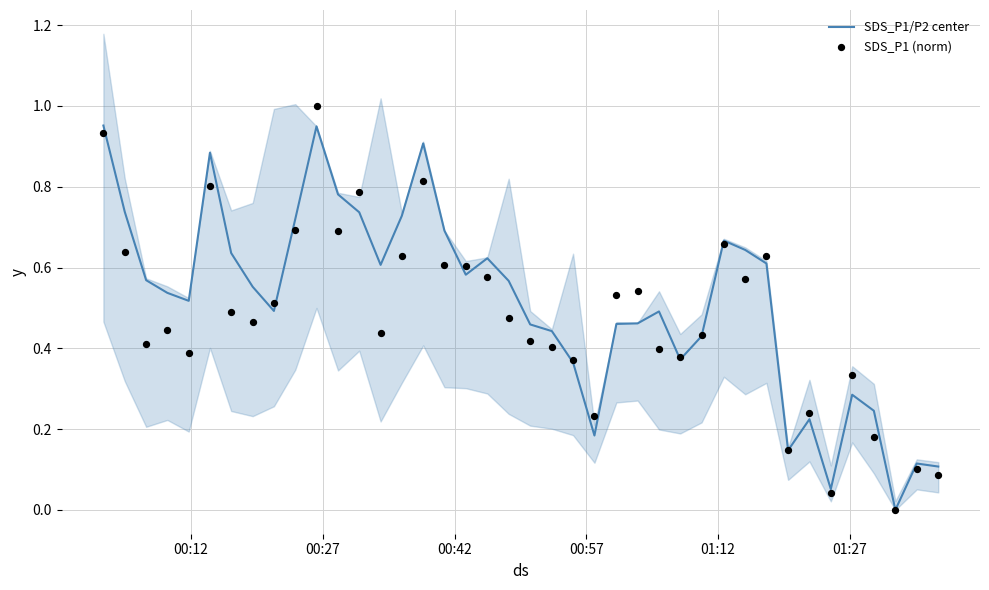

Which series has the widest spread of Y values?

SDS_P1 (norm)